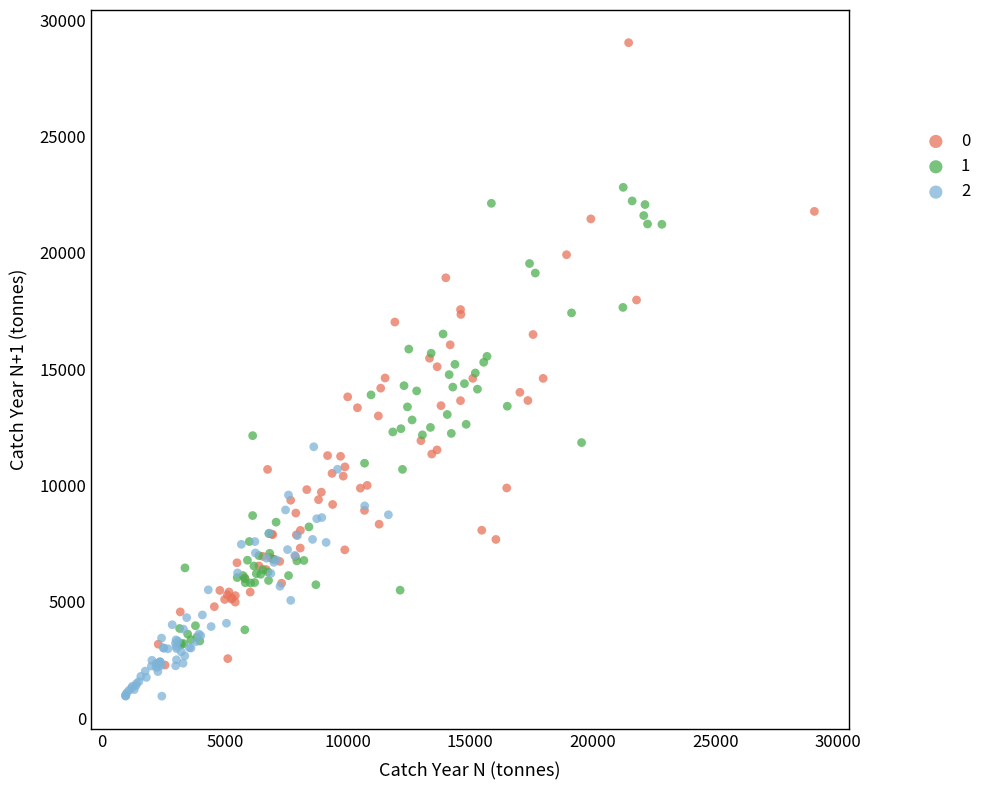

Which series reaches the minimum Y coordinate?

2